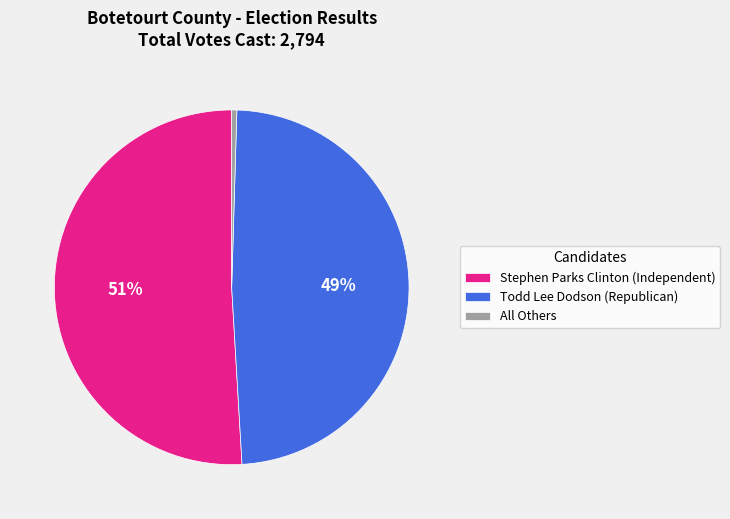

Rank the categories by value from lowest to highest.

All Others, Todd Lee Dodson (Republican), Stephen Parks Clinton (Independent)